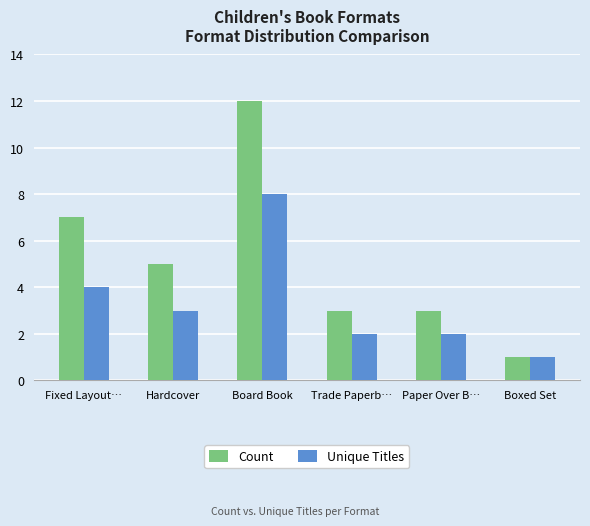

What is the sum of the Count values at Fixed Layout… and Trade Paperb…?

10